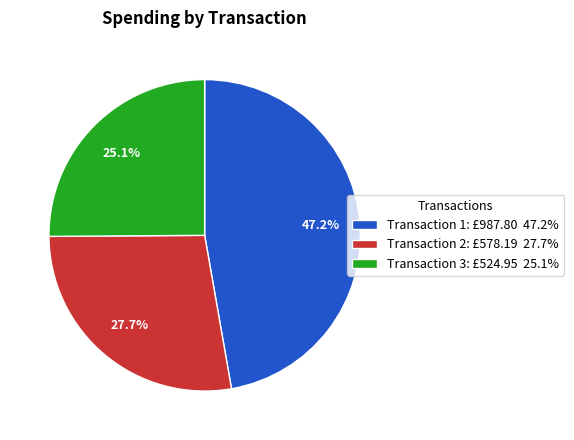

To the nearest percent, what is the average slice percentage?

33%